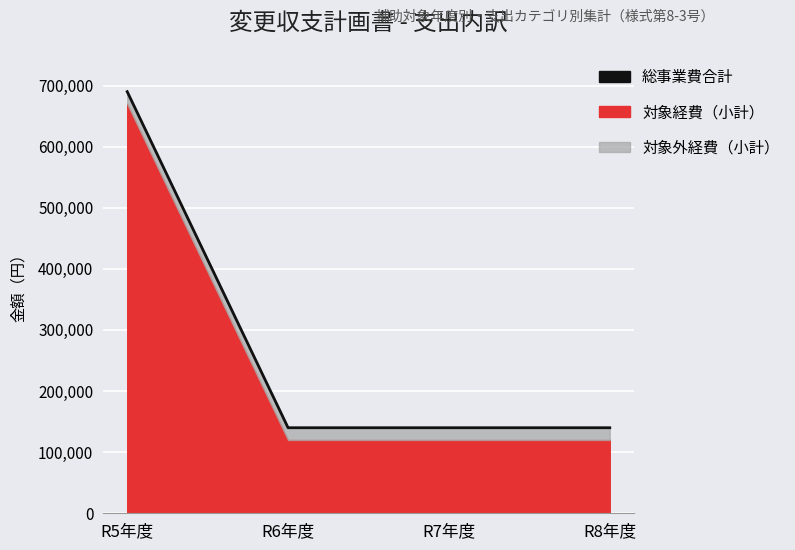

True or false: the data has more than 0 interior local peaks.

False